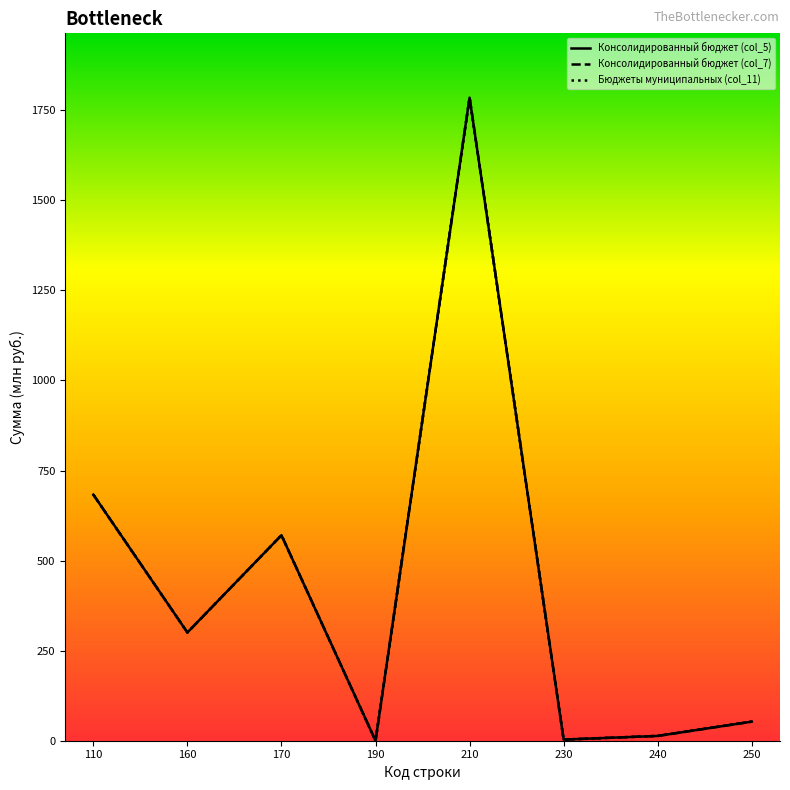

True or false: Консолидированный бюджет (col_5) and Консолидированный бюджет (col_7) cross at least once.

False